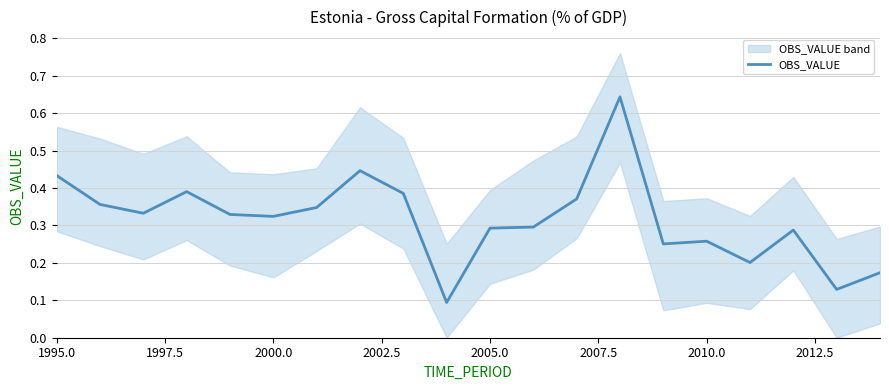

True or false: OBS_VALUE has a value of 0.3 at 2005.0.

True